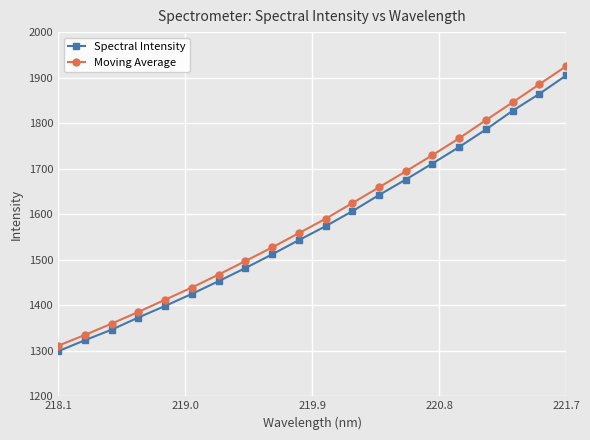

True or false: Spectral Intensity has more than 0 points higher than both neighbors.

False